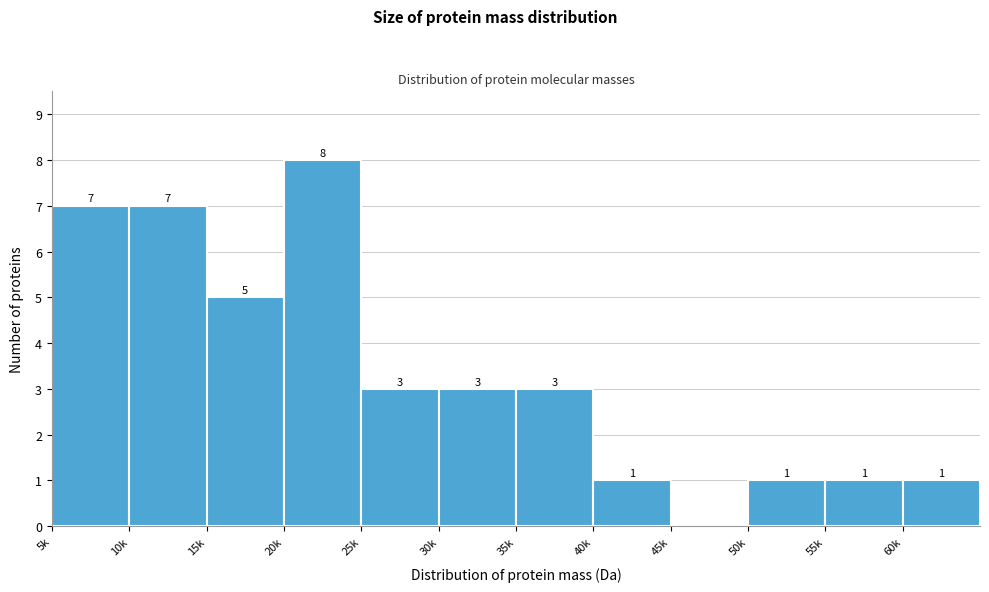

Reading right to left, transcribe all the data shown in this chart.

60k=1	55k=1	50k=1	45k=0	40k=1	35k=3	30k=3	25k=3	20k=8	15k=5	10k=7	5k=7